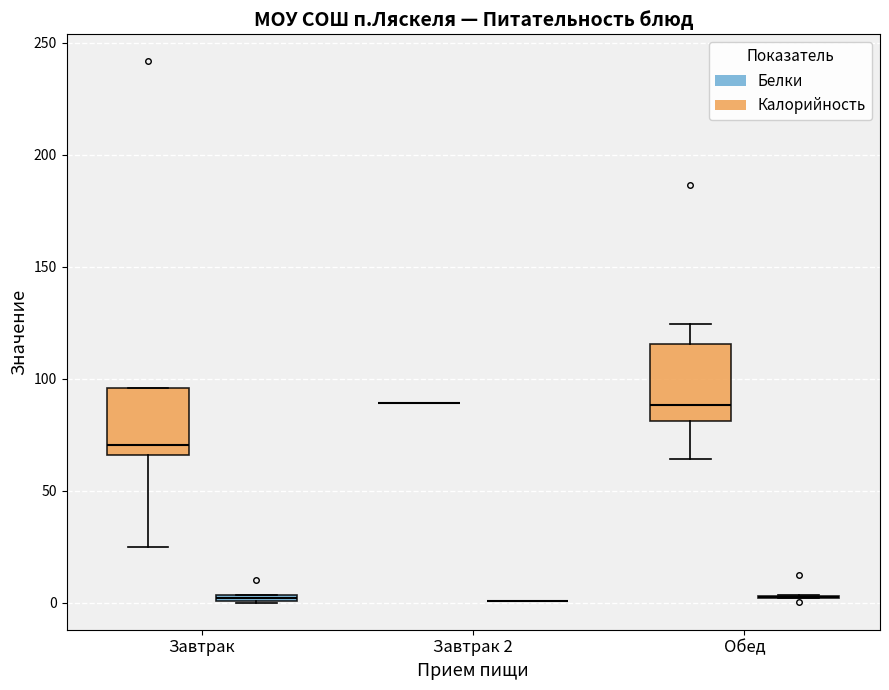

Where is the lower edge of the box for Завтрак (Калорийность) on the y-axis? The values are not printed on the chart, so give them approximately, as read against the axis.

65